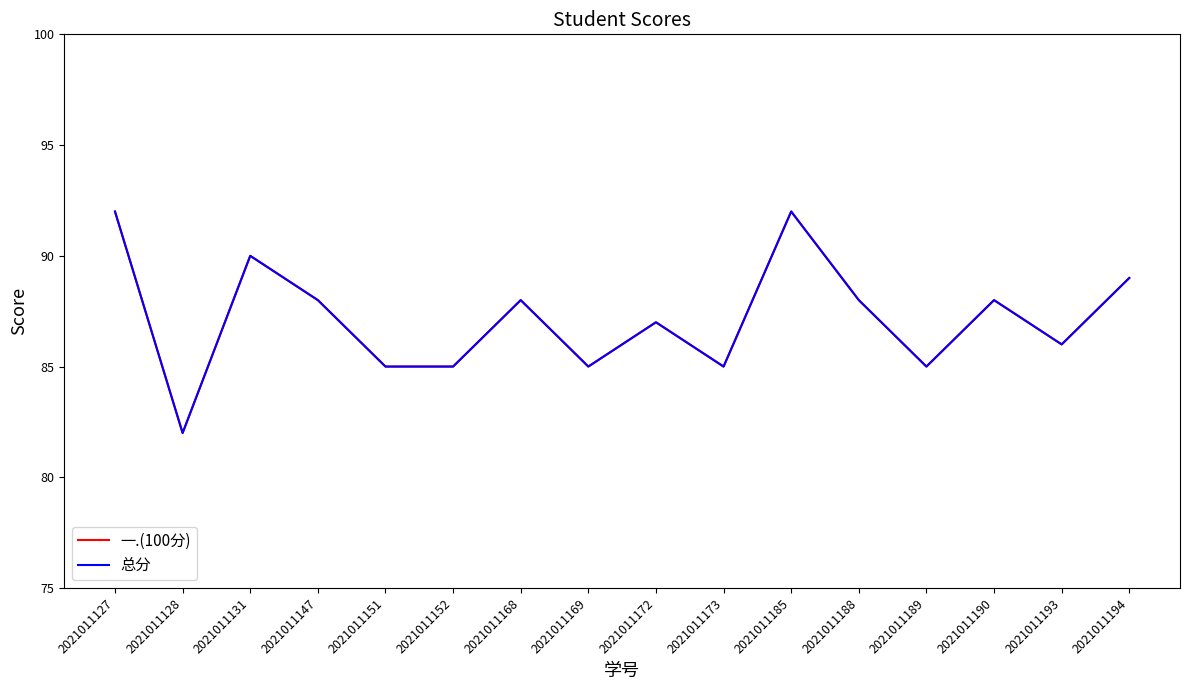

What is the approximate value of 总分 at 2021011189, to the nearest 5?

85